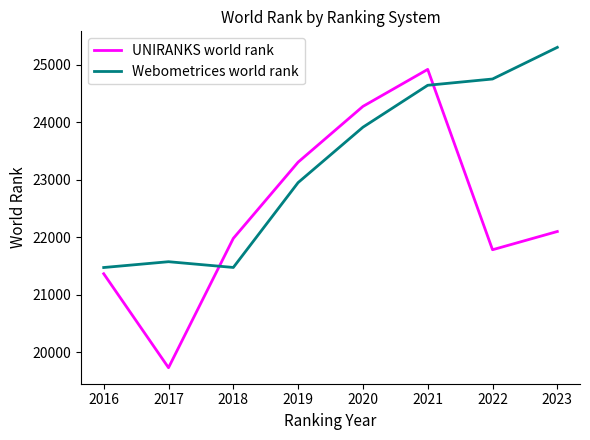

True or false: Webometrices world rank and UNIRANKS world rank intersect in this chart.

True